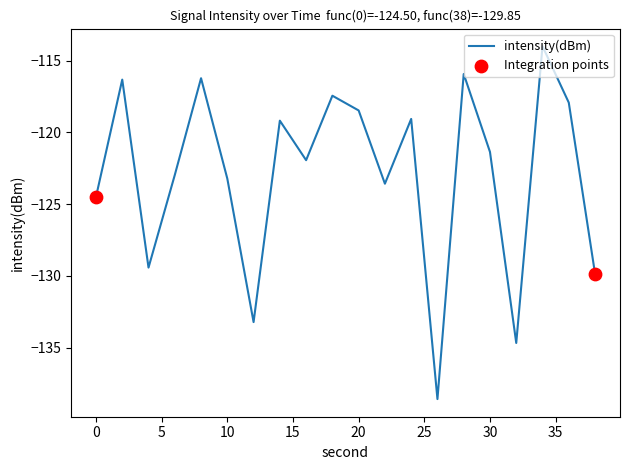

What is the greatest value displayed?

-114.0